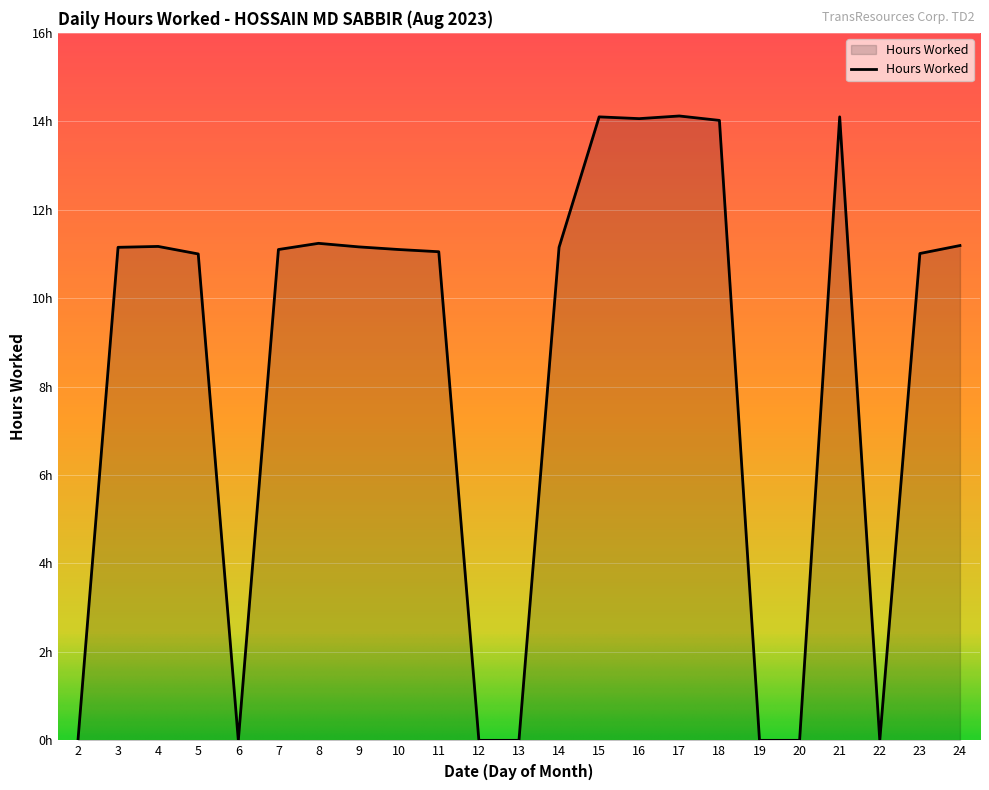

What is the value of the 4th point from the left?

11.0